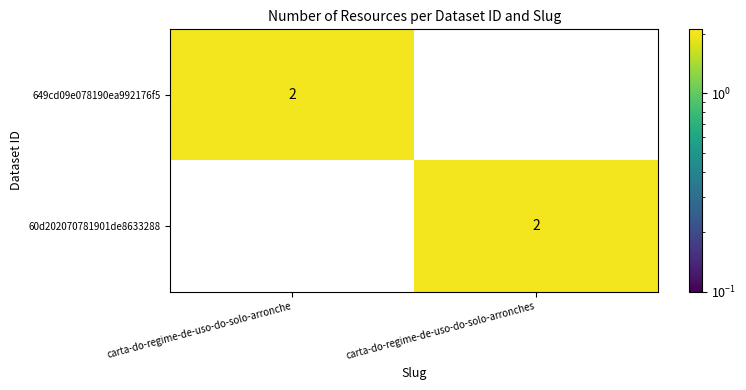

At carta-do-regime-de-uso-do-solo-arronches, list the series in order from smallest to largest.

649cd09e078190ea992176f5, 60d202070781901de8633288